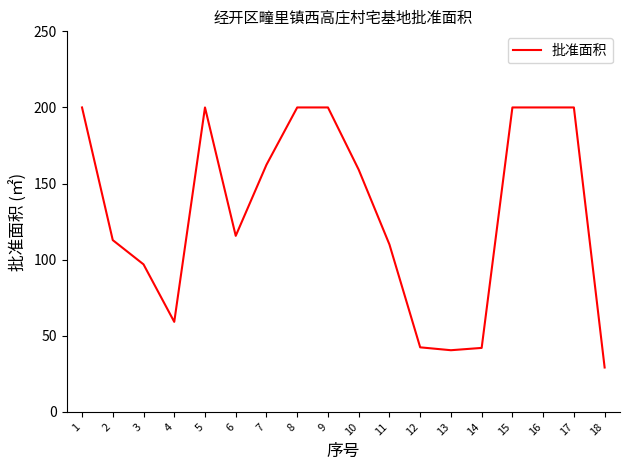

What is the ratio of the value at 11 to the value at 18?

3.8